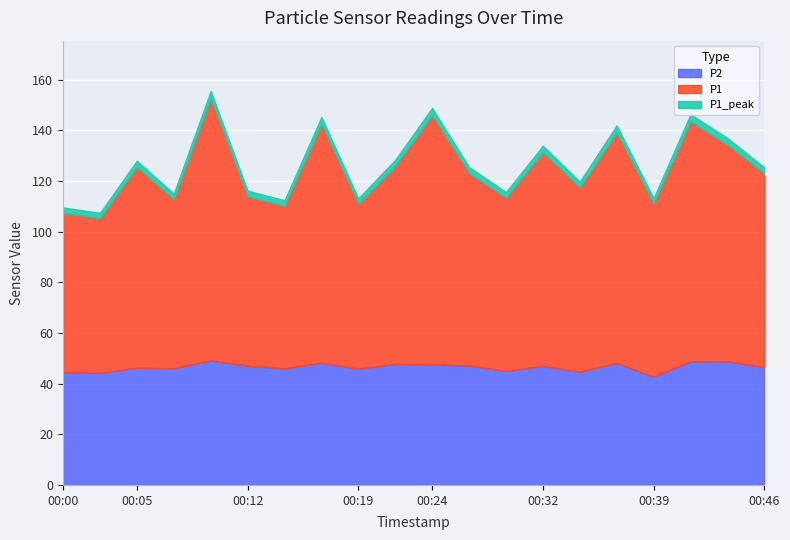

Where is the first local minimum for P2?

00:02